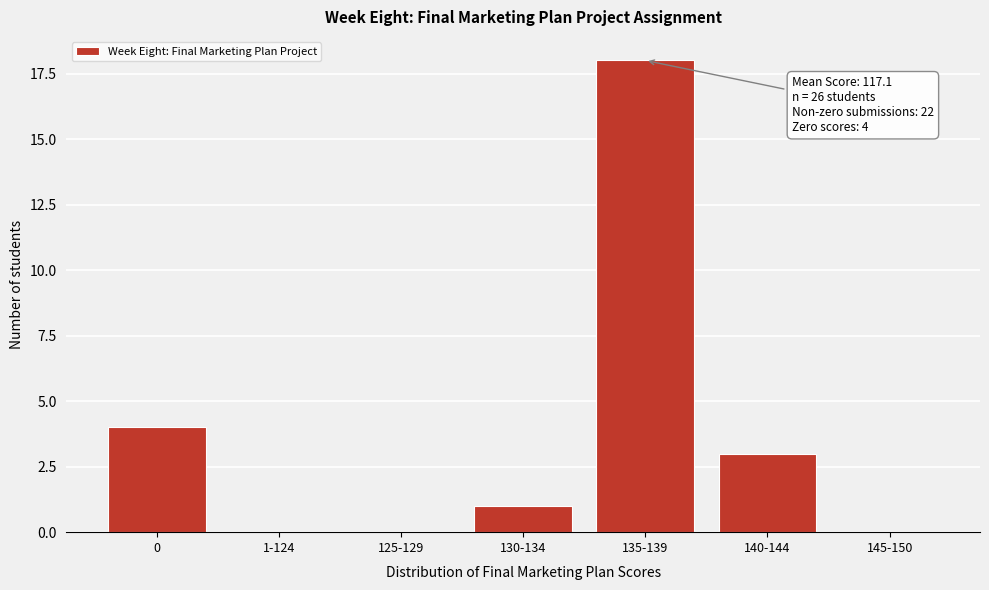

Reading left to right, extract all data points from this chart.

0=4	1-124=0	125-129=0	130-134=1	135-139=18	140-144=3	145-150=0